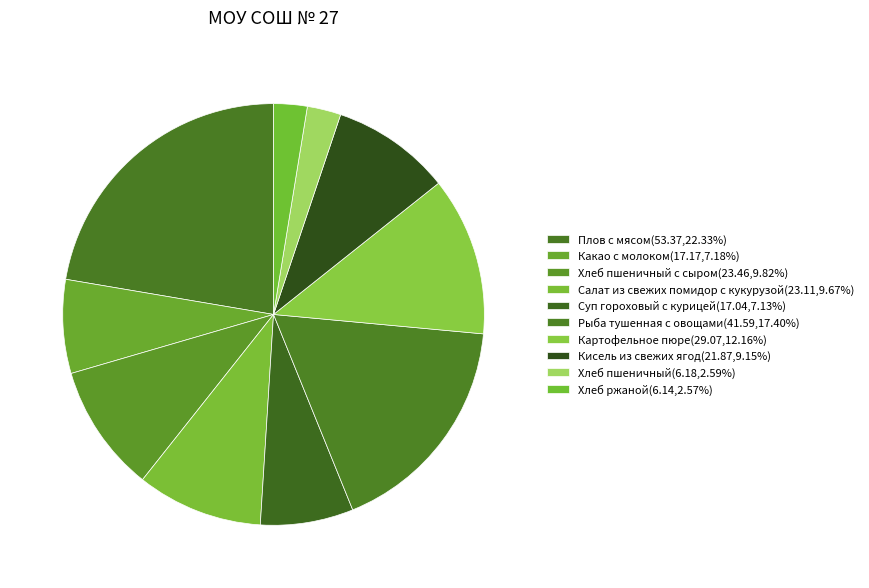

How many segments does this pie chart have?

10